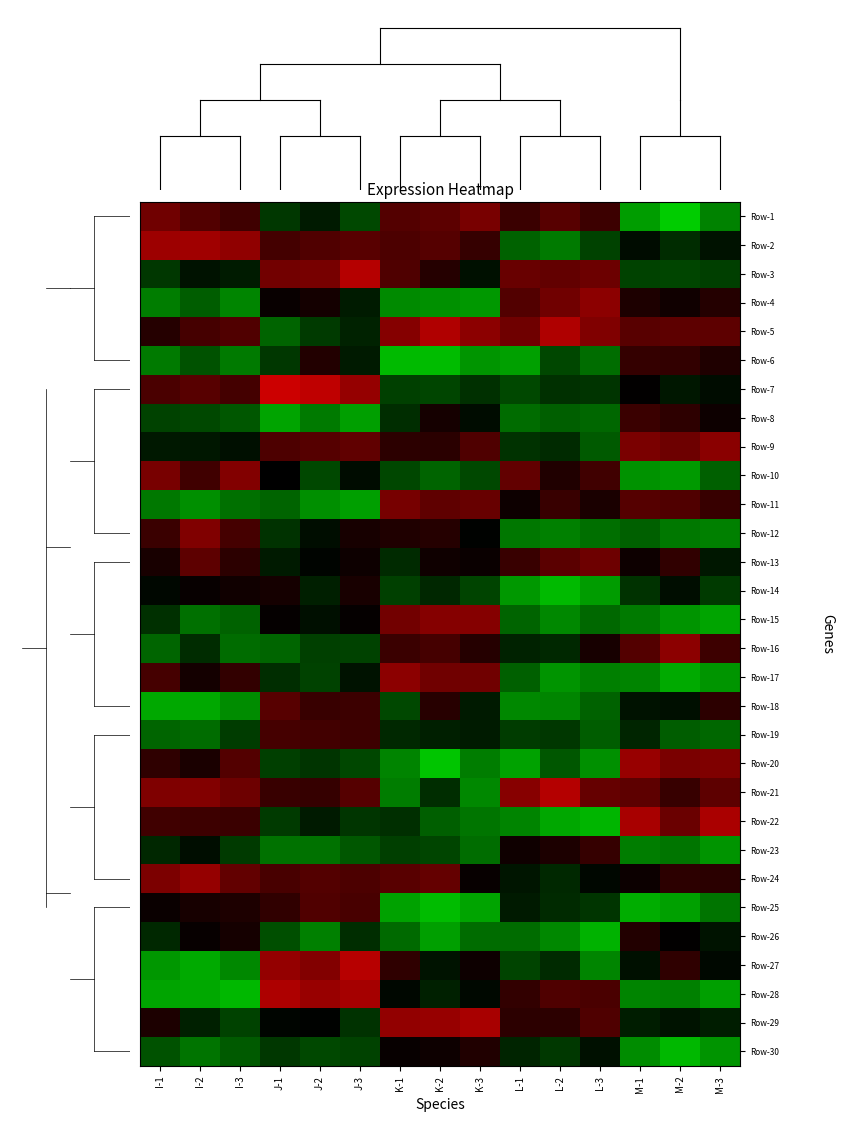

What is the minimum value shown in the chart?

-1.0